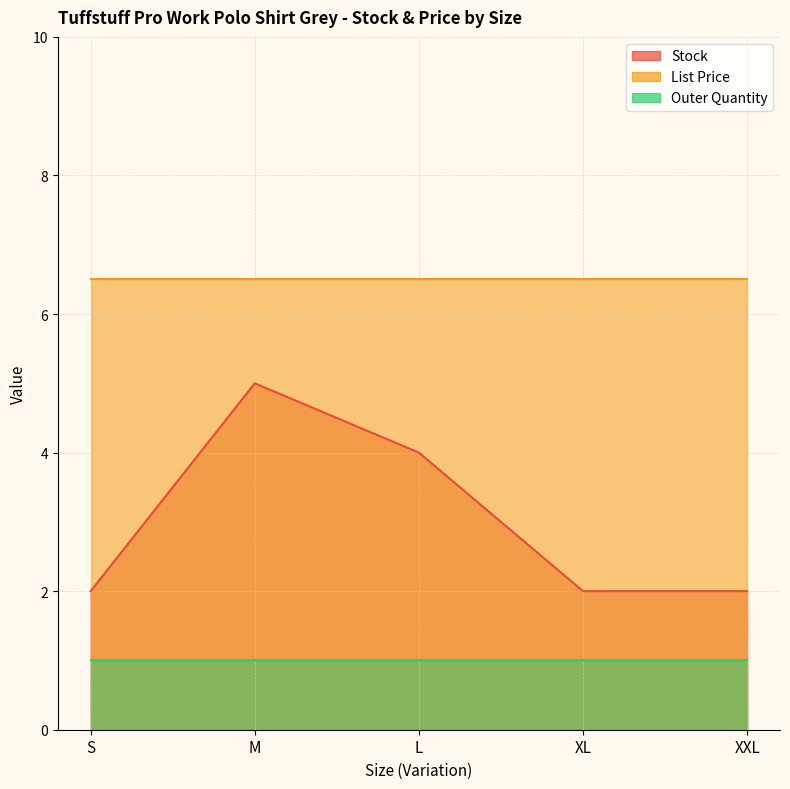

What is the difference between the highest and lowest values at S?

5.5